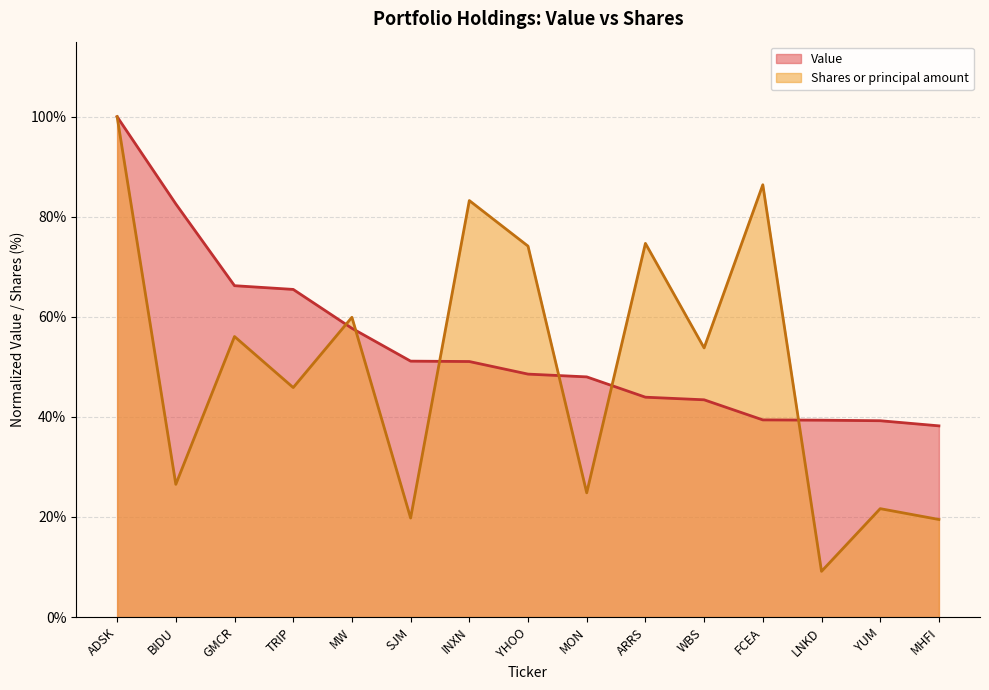

How many times do Shares or principal amount and Value cross each other?

6